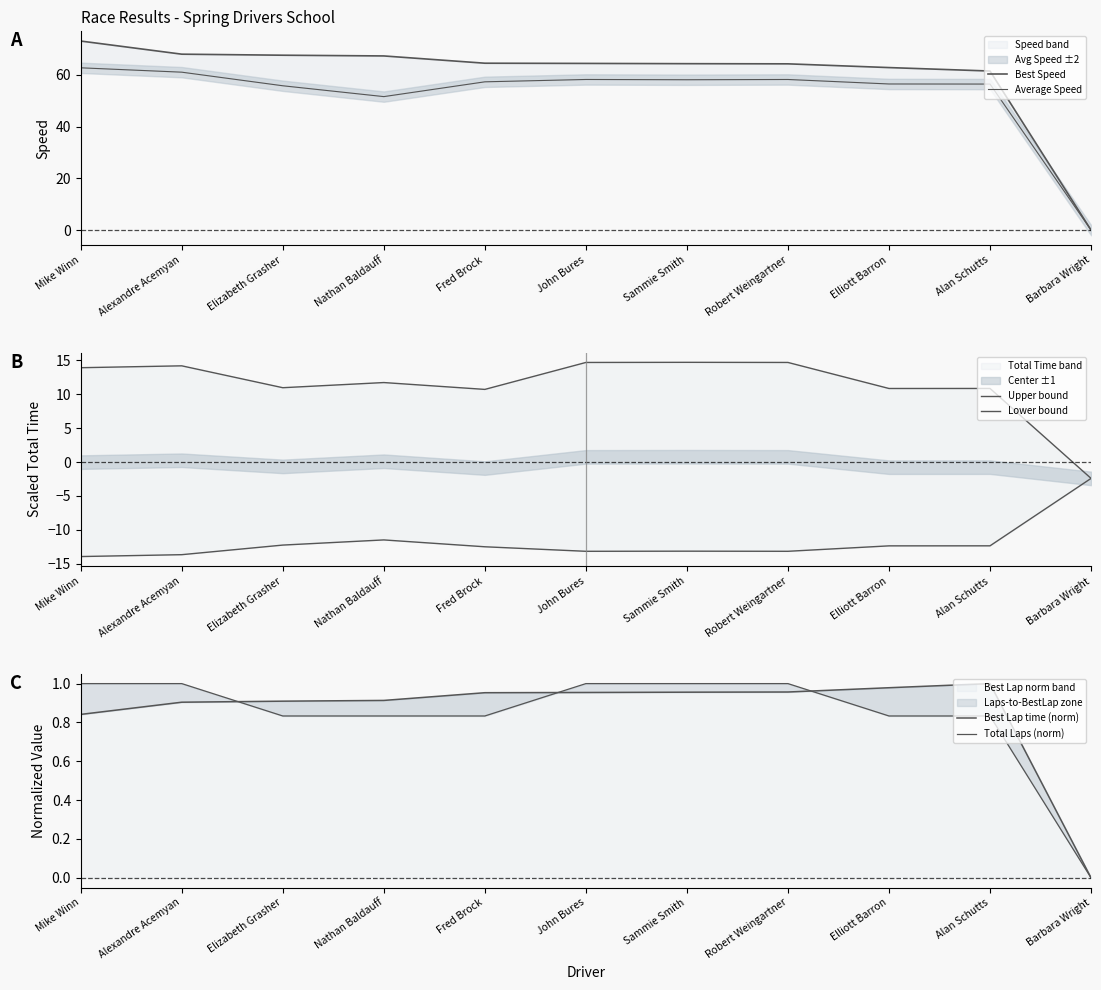

List the series in order of their peak value, lowest first.

Lower bound, Best Lap time (norm), Total Laps (norm), Upper bound, Average Speed, Best Speed